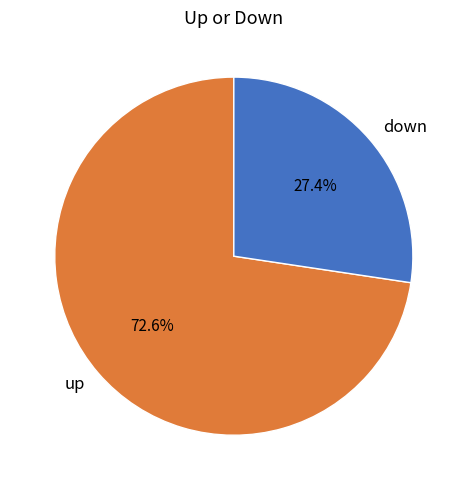

The down slice represents 27% of the pie. True or false?

True